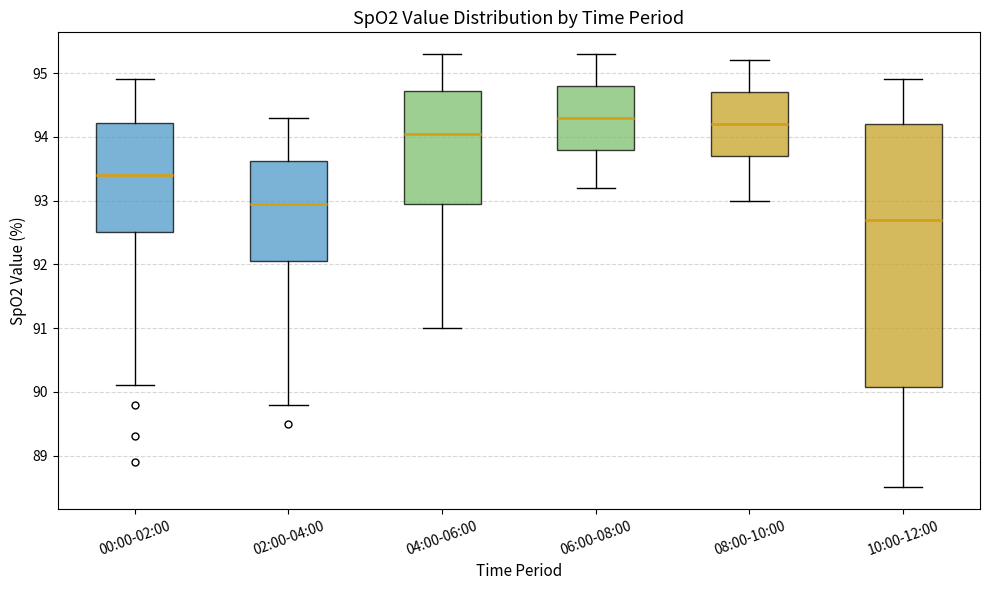

Reading left to right, transcribe this box plot: for each box, give where its median line is, the range the box spans, and where its two whiskers end, as read against the y-axis. The values are not printed on the chart, so give them approximately, as read against the axis.

00:00-02:00: median 93.4, box 92.5 to 94.2, whiskers 90.1 to 94.9
02:00-04:00: median 93.0, box 92.1 to 93.6, whiskers 89.8 to 94.3
04:00-06:00: median 94.1, box 93.0 to 94.7, whiskers 91.0 to 95.3
06:00-08:00: median 94.3, box 93.8 to 94.8, whiskers 93.2 to 95.3
08:00-10:00: median 94.2, box 93.7 to 94.7, whiskers 93.0 to 95.2
10:00-12:00: median 92.7, box 90.1 to 94.2, whiskers 88.5 to 94.9